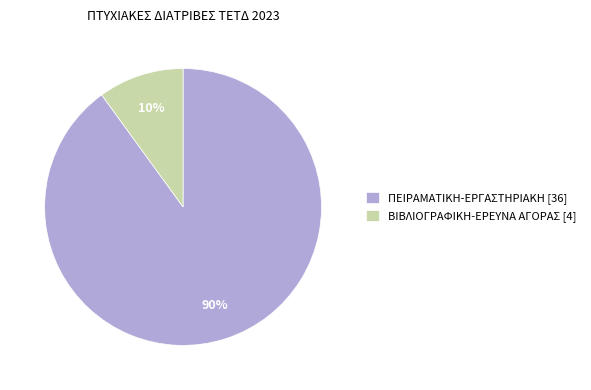

Which has a higher value, ΠΕΙΡΑΜΑΤΙΚΗ-ΕΡΓΑΣΤΗΡΙΑΚΗ [36] or ΒΙΒΛΙΟΓΡΑΦΙΚΗ-ΕΡΕΥΝΑ ΑΓΟΡΑΣ [4]?

ΠΕΙΡΑΜΑΤΙΚΗ-ΕΡΓΑΣΤΗΡΙΑΚΗ [36]